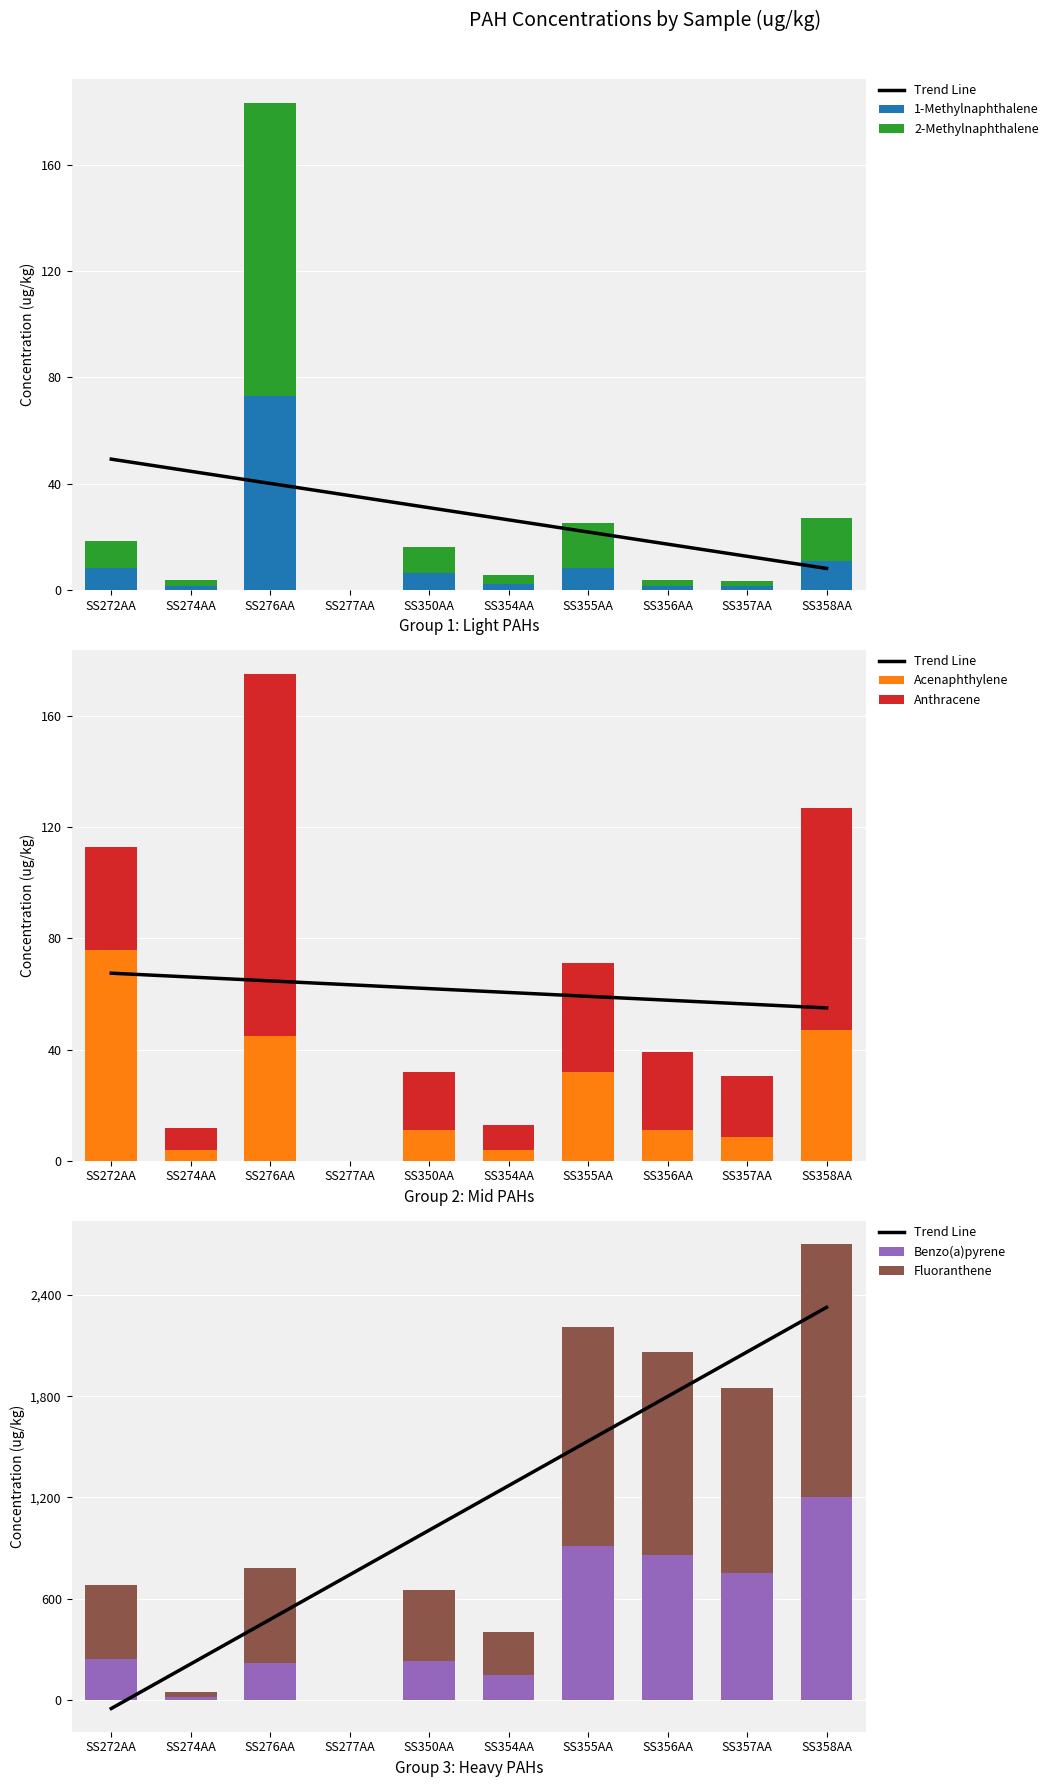

Is the value of 2-Methylnaphthalene at SS358AA greater than the value of Anthracene at SS354AA?

Yes